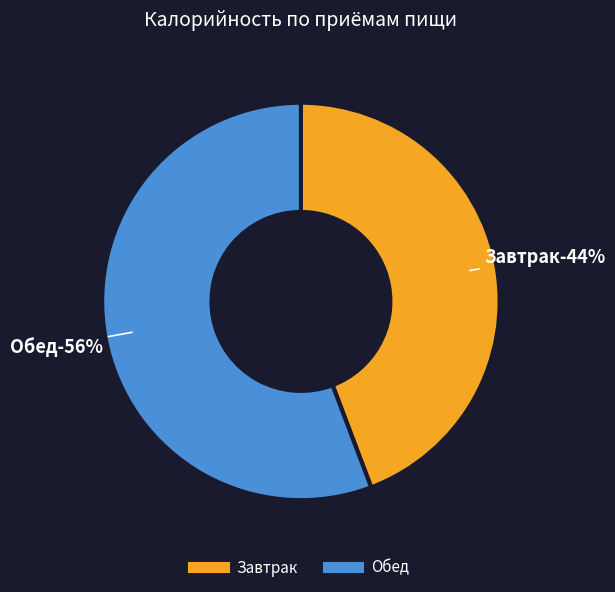

To the nearest percent, what is the difference between the largest and smallest slice percentages?

12%